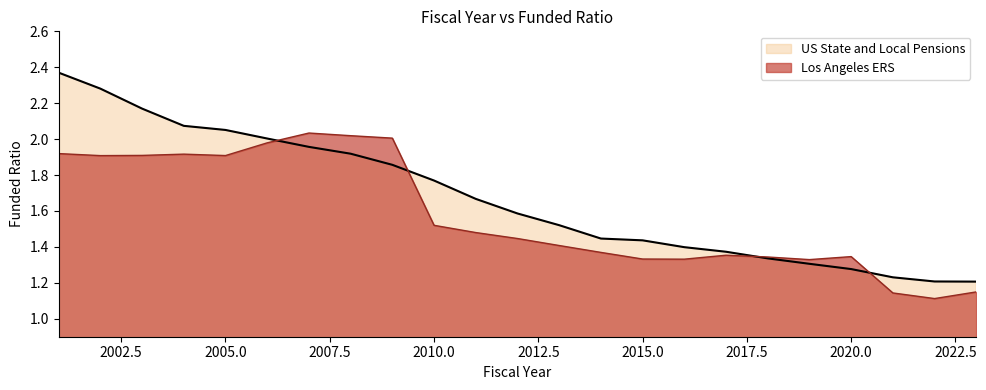

The US State and Local Pensions series shows 2.6 at 2010.0. True or false?

False